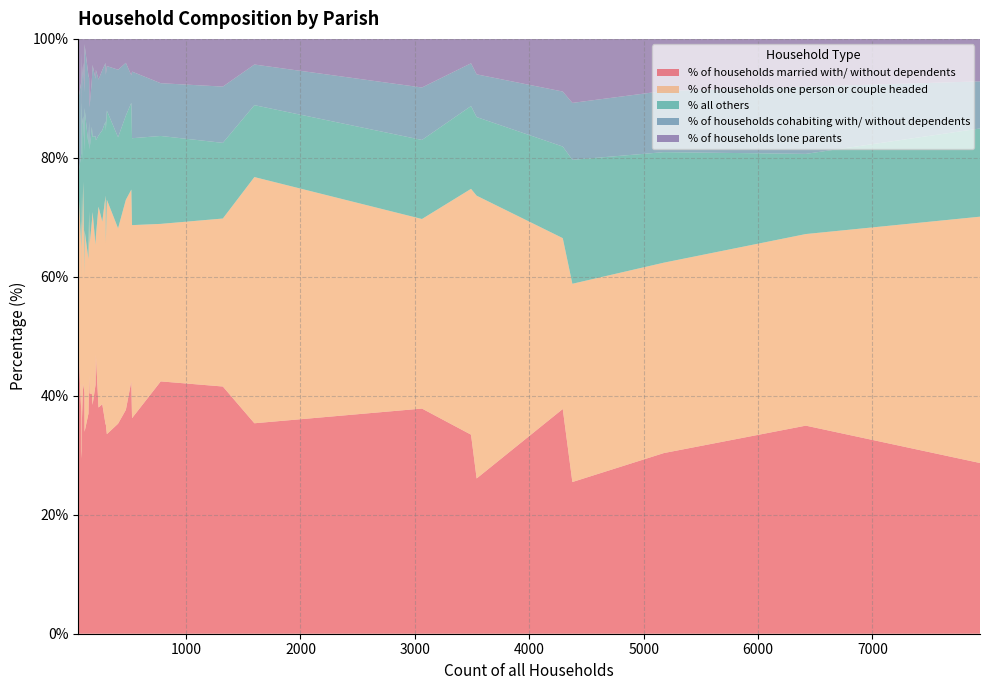

Reading left to right, extract all data points from this chart.

% of households married with/ without dependents: 63=46.0	1321=41.6	59=42.4	3062=37.9	4293=37.8	298=35.2	84=35.7	7941=28.7	100=42.0	91=41.8	176=40.3	521=42.4	208=41.8	111=40.5	296=35.1	3491=33.5	83=37.4	778=42.4	6418=35.0	3540=26.1	1597=35.4	4377=25.5	146=37.0	182=38.5	211=46.9	85=29.4	405=35.3	152=43.4	234=38.0	527=36.2	91=36.3	156=40.4	112=33.9	267=38.6	88=30.7	61=34.4	307=33.5	5177=30.4	88=42.0	473=37.6
% of households one person or couple headed: 63=27.0	1321=28.2	59=30.5	3062=31.9	4293=28.7	298=30.5	84=23.8	7941=41.4	100=34.0	91=26.4	176=29.0	521=32.2	208=23.6	111=19.8	296=38.5	3491=41.3	83=27.7	778=26.5	6418=32.2	3540=47.5	1597=41.4	4377=33.3	146=26.0	182=32.4	211=19.9	85=44.7	405=32.8	152=27.6	234=33.8	527=32.5	91=30.8	156=25.0	112=33.9	267=30.7	88=35.2	61=32.8	307=39.4	5177=32.0	88=27.3	473=35.3
% all others: 63=4.8	1321=12.7	59=6.8	3062=13.3	4293=15.4	298=18.8	84=23.8	7941=14.8	100=11.0	91=11.0	176=15.9	521=14.6	208=18.3	111=20.7	296=12.5	3491=13.9	83=15.7	778=14.8	6418=13.5	3540=13.2	1597=12.1	4377=20.8	146=19.2	182=12.6	211=16.1	85=15.3	405=15.3	152=15.1	234=12.0	527=14.6	91=18.7	156=16.0	112=20.5	267=15.4	88=21.6	61=19.7	307=15.0	5177=18.6	88=13.6	473=14.2
% of households cohabiting with/ without dependents: 63=12.7	1321=9.5	59=11.9	3062=8.8	4293=9.2	298=9.4	84=4.8	7941=7.9	100=9.0	91=12.1	176=8.0	521=4.6	208=9.6	111=9.9	296=9.8	3491=7.2	83=12.1	778=8.9	6418=11.3	3540=7.2	1597=6.8	4377=9.6	146=11.6	182=12.1	211=11.8	85=4.7	405=11.4	152=7.2	234=9.4	527=11.2	91=7.7	156=7.0	112=10.7	267=10.1	88=10.2	61=3.3	307=7.5	5177=10.3	88=11.4	473=8.9
% of households lone parents: 63=9.5	1321=8.0	59=8.5	3062=8.2	4293=8.8	298=6.0	84=11.9	7941=7.1	100=4.0	91=8.8	176=6.8	521=6.1	208=6.7	111=9.0	296=4.0	3491=4.1	83=7.2	778=7.5	6418=8.0	3540=6.0	1597=4.3	4377=10.8	146=6.2	182=4.4	211=5.2	85=5.9	405=5.2	152=6.6	234=6.8	527=5.5	91=6.6	156=11.5	112=0.9	267=5.2	88=2.3	61=9.8	307=4.6	5177=8.8	88=5.7	473=4.0